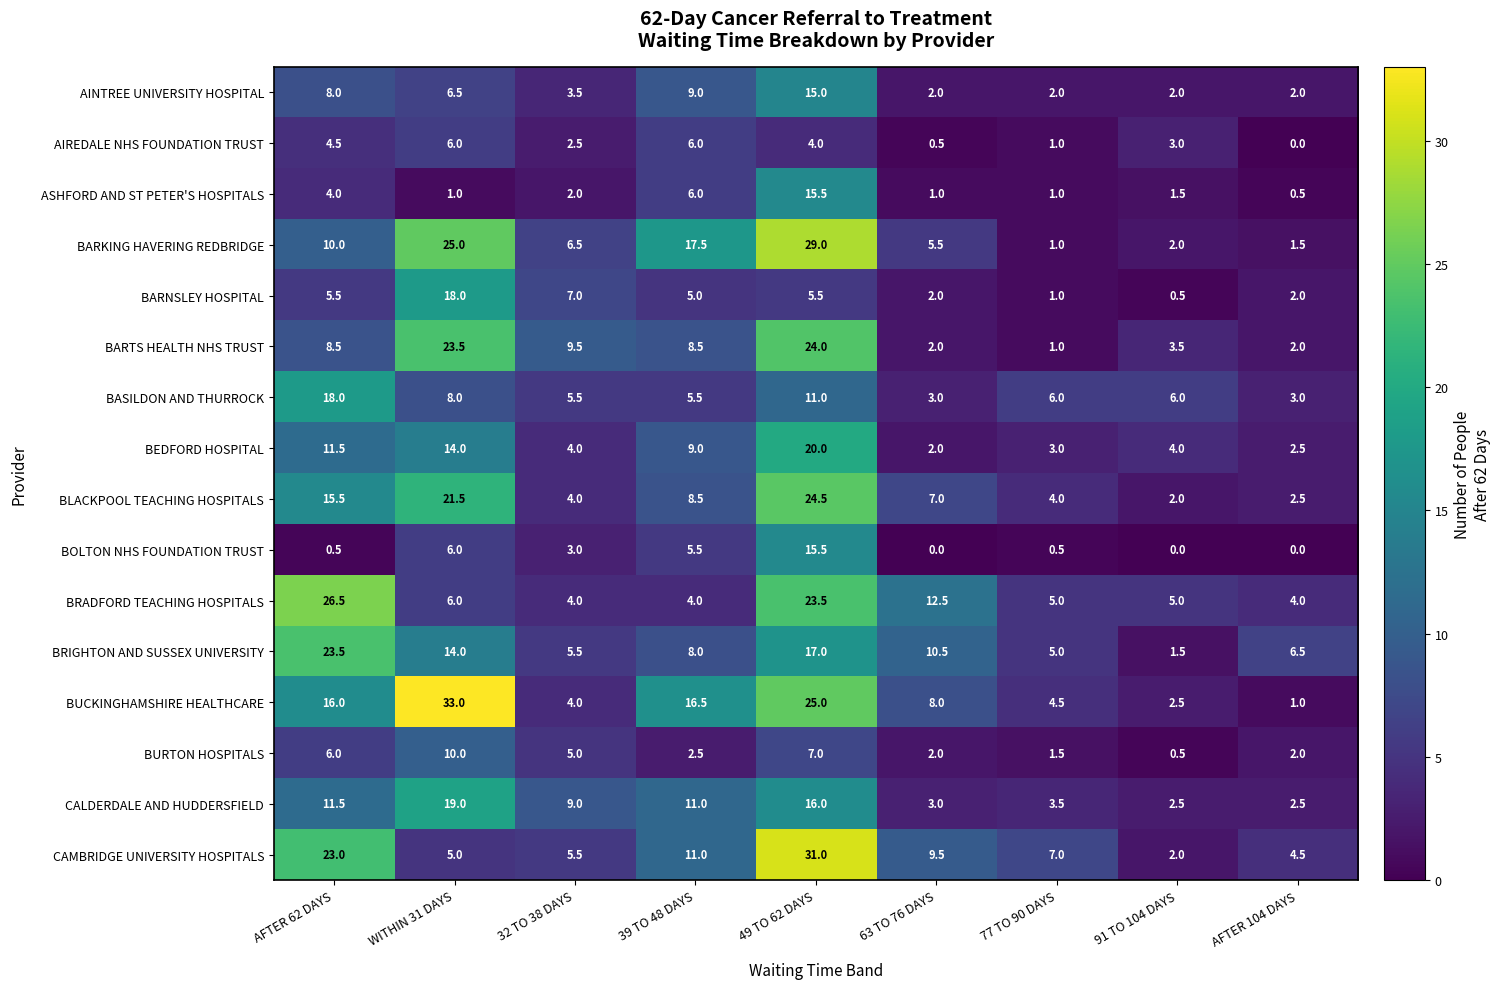

Is it true that BURTON HOSPITALS equals 0.7 at 63 TO 76 DAYS?

False